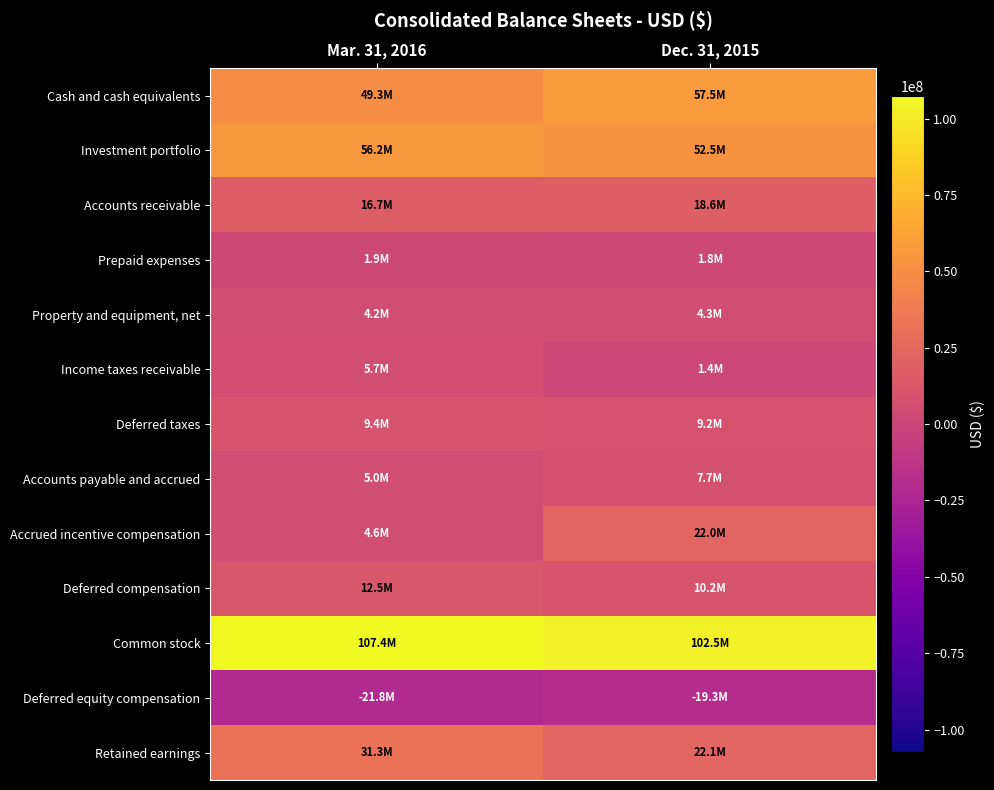

What is the total value across all series at Mar. 31, 2016?

282543398